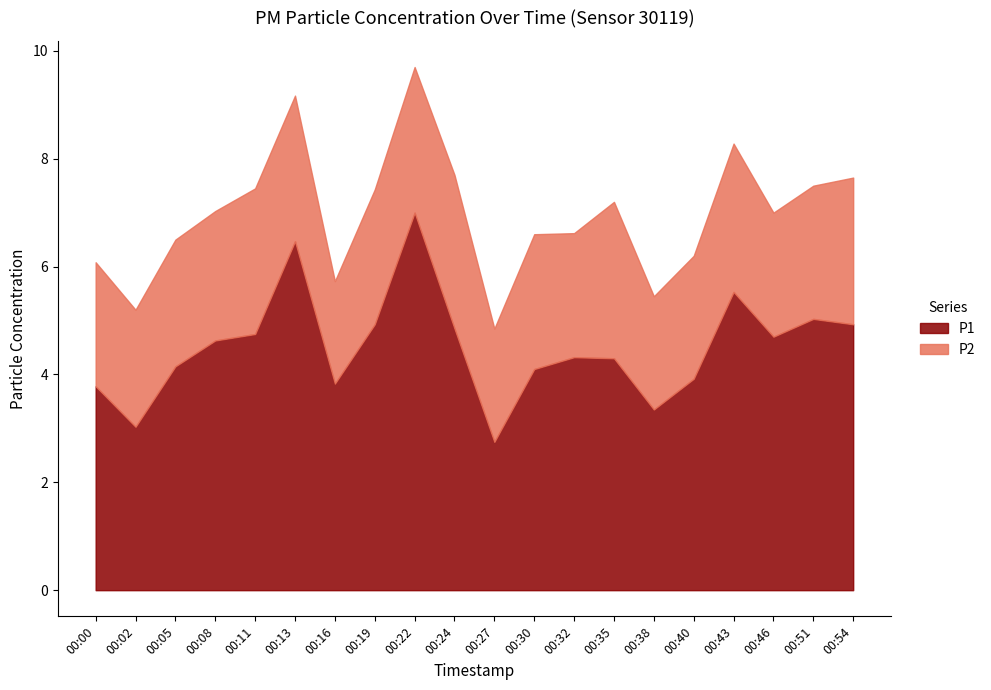

What is the average value of the P1 series?

4.5